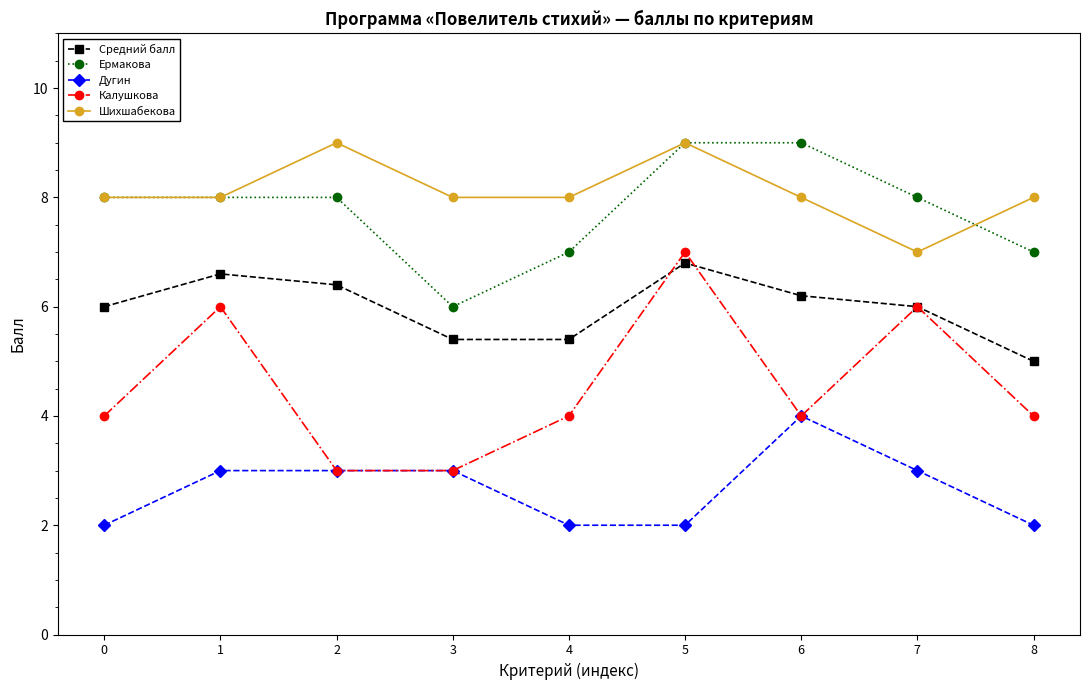

Which series has the widest spread of values?

Калушкова